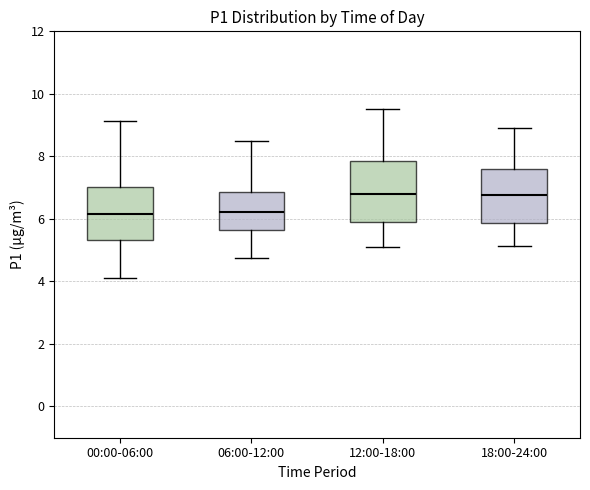

Where does the lower whisker of the box for 12:00-18:00 end on the y-axis? The values are not printed on the chart, so give them approximately, as read against the axis.

5.2